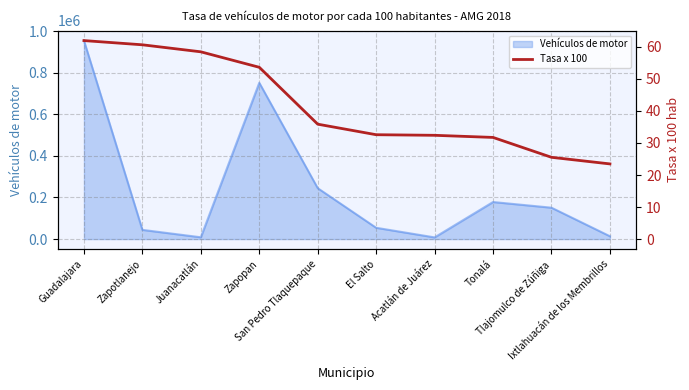

What is the difference between the second highest and minimum values?

37.2